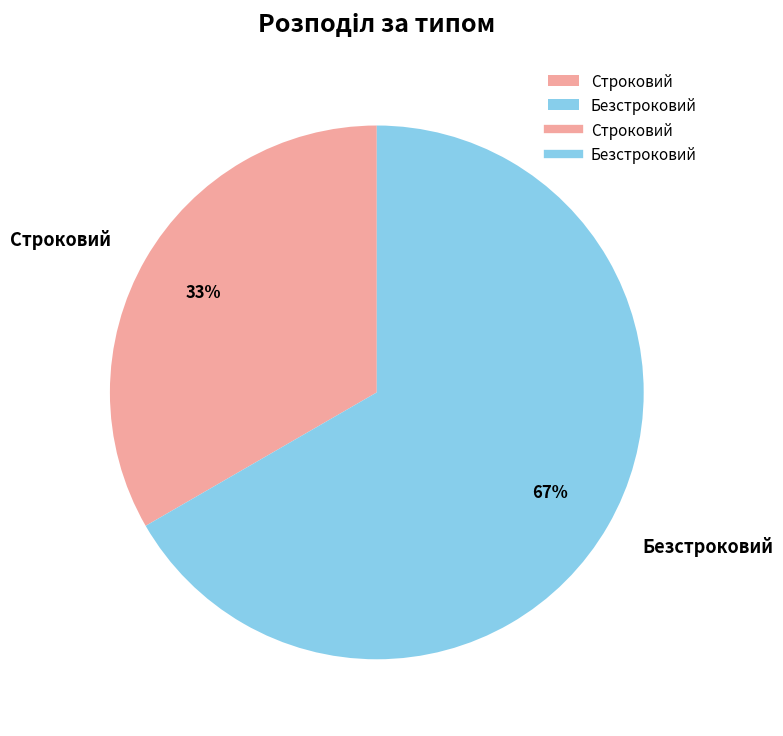

To the nearest percent, what is the combined percentage of Безстроковий and Строковий?

100%